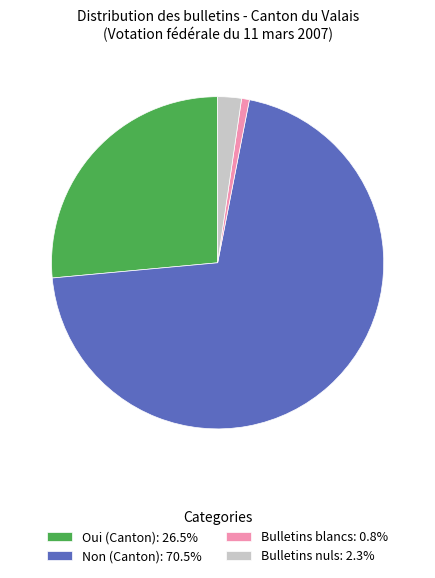

Rank the categories by value from highest to lowest.

Non (Canton), Oui (Canton), Bulletins nuls, Bulletins blancs